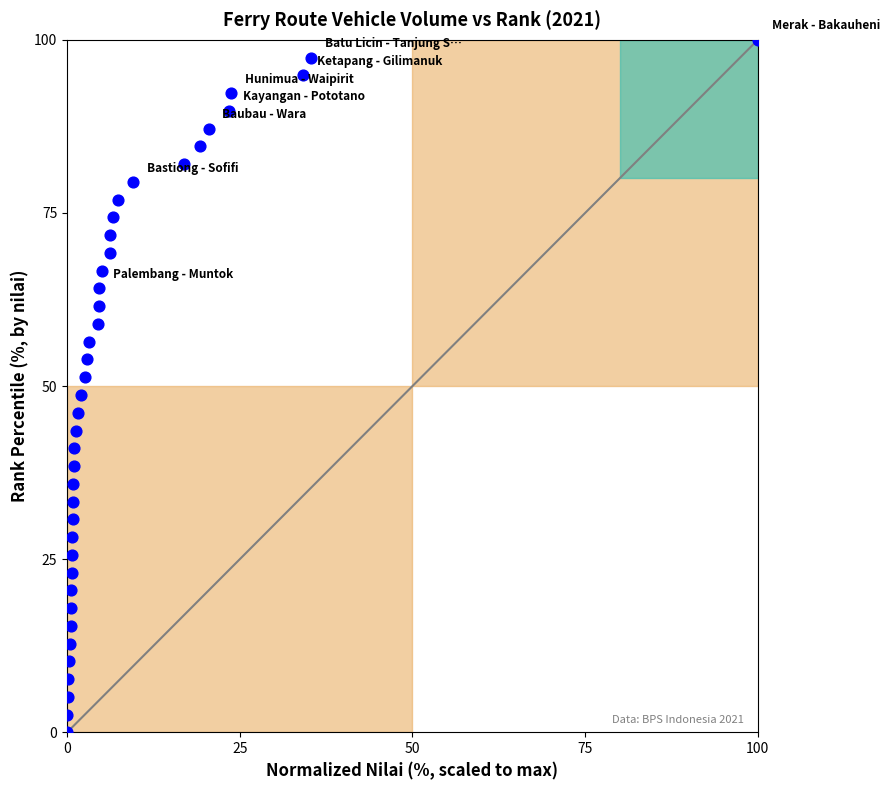

What is the range of Y values (max minus min)?

100.0